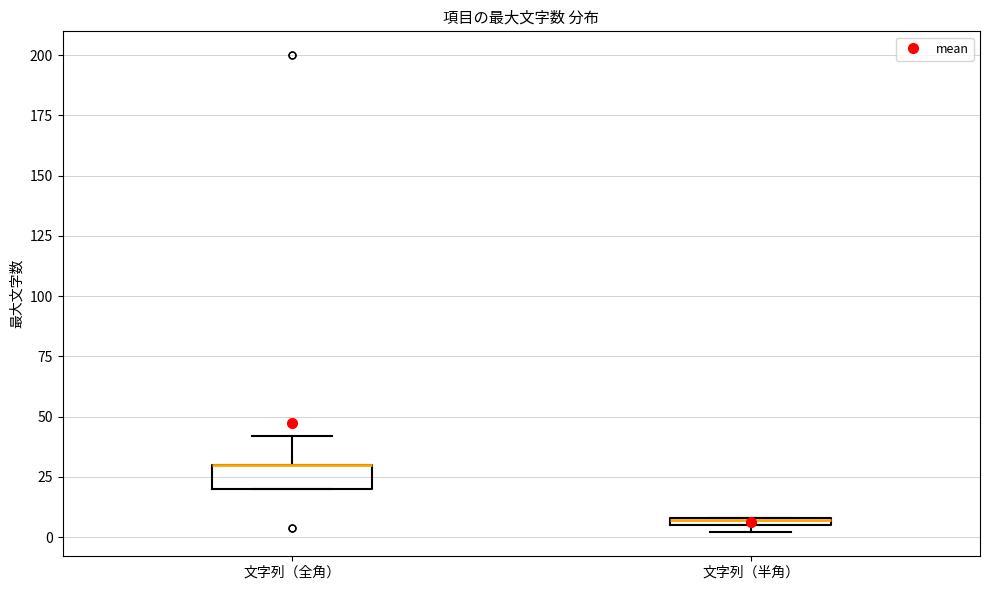

Comparing the boxes themselves (not the whiskers), which one is the tallest?

文字列（全角）